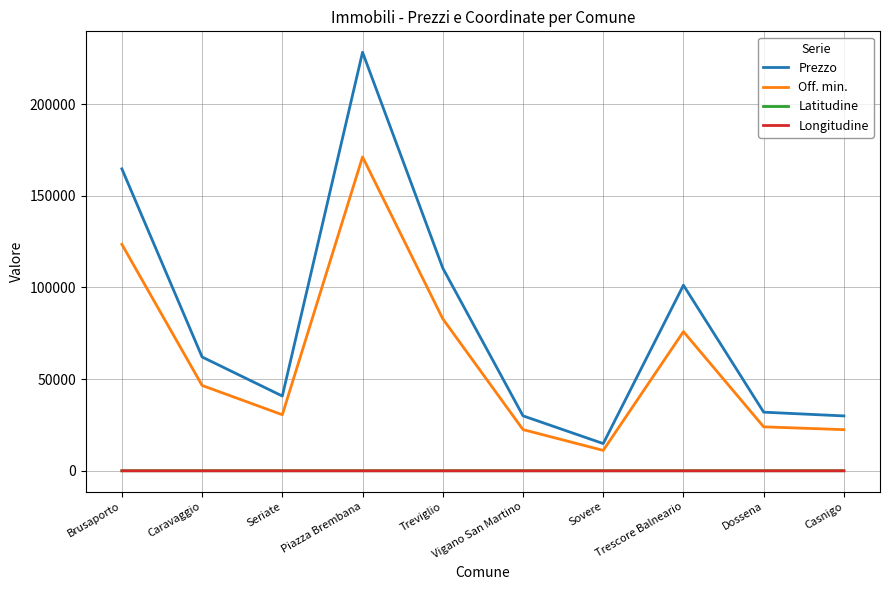

What is the difference between the maximum and minimum values in the Prezzo series?

213435.0